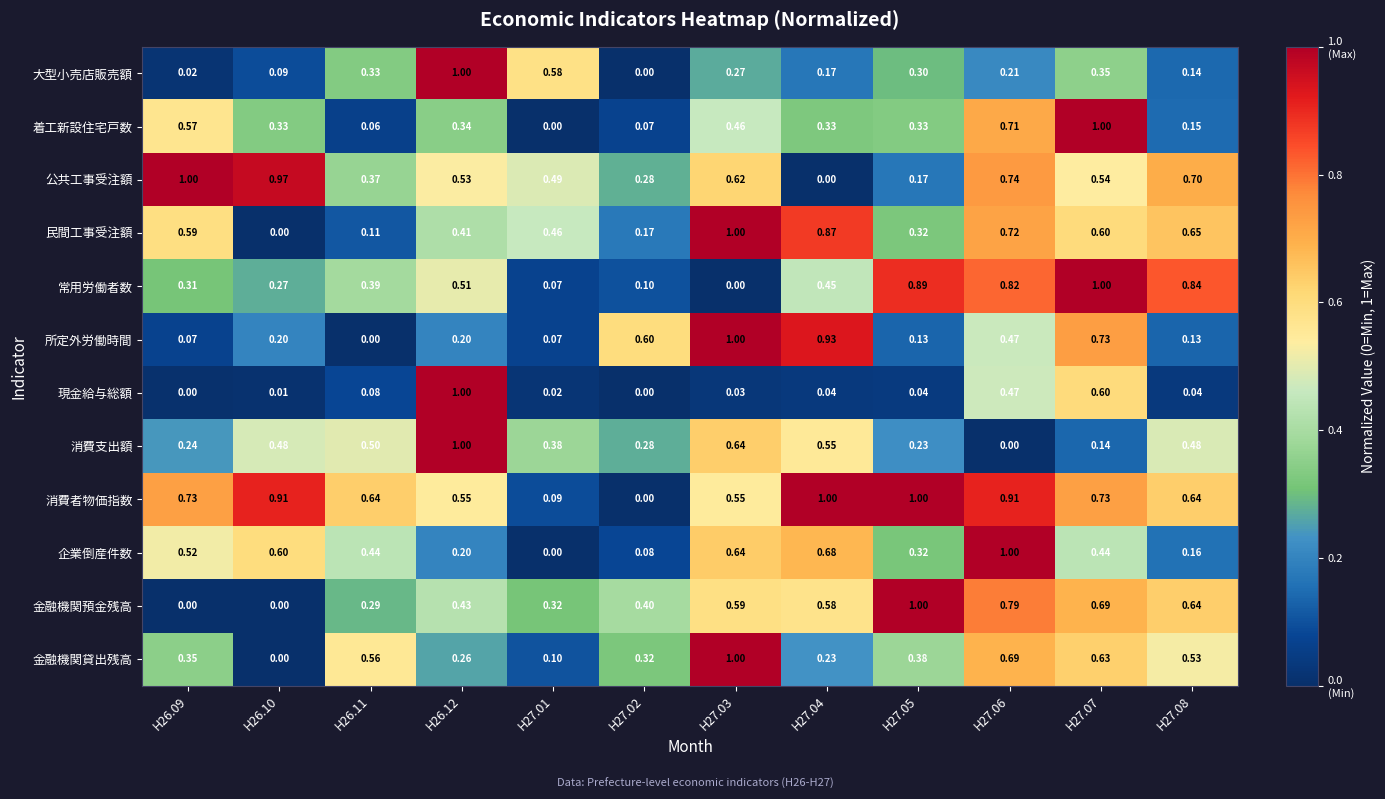

Is the value of 現金給与総額 at H26.09 greater than the value of 大型小売店販売額 at H26.09?

No